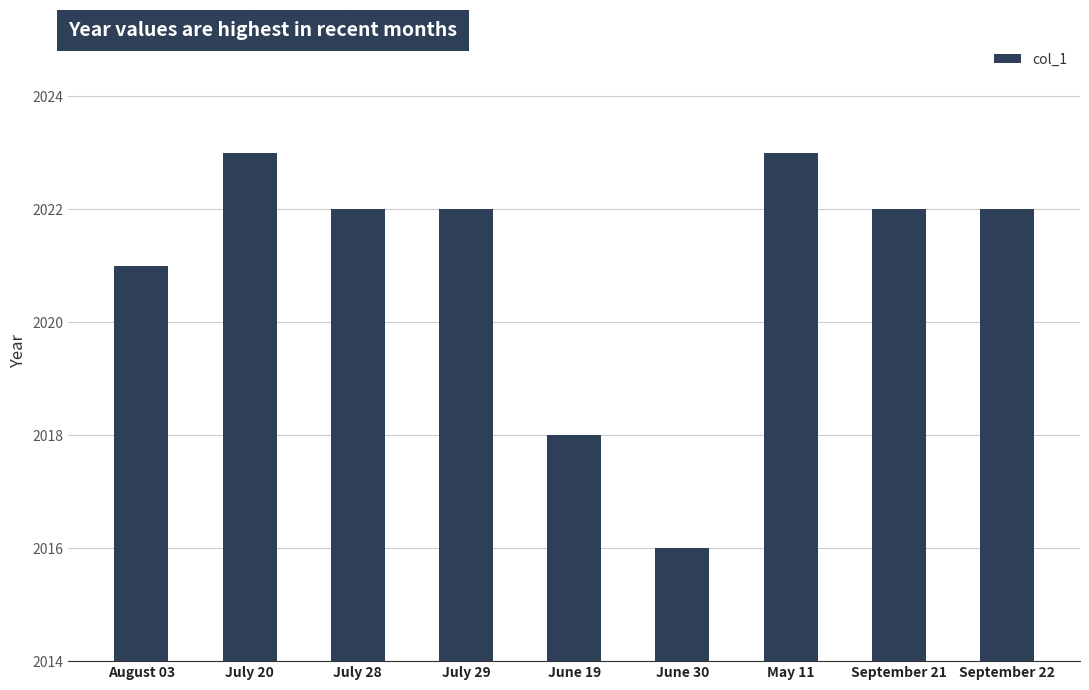

Approximately how many times larger is the value at June 19 compared to July 20?

1.0